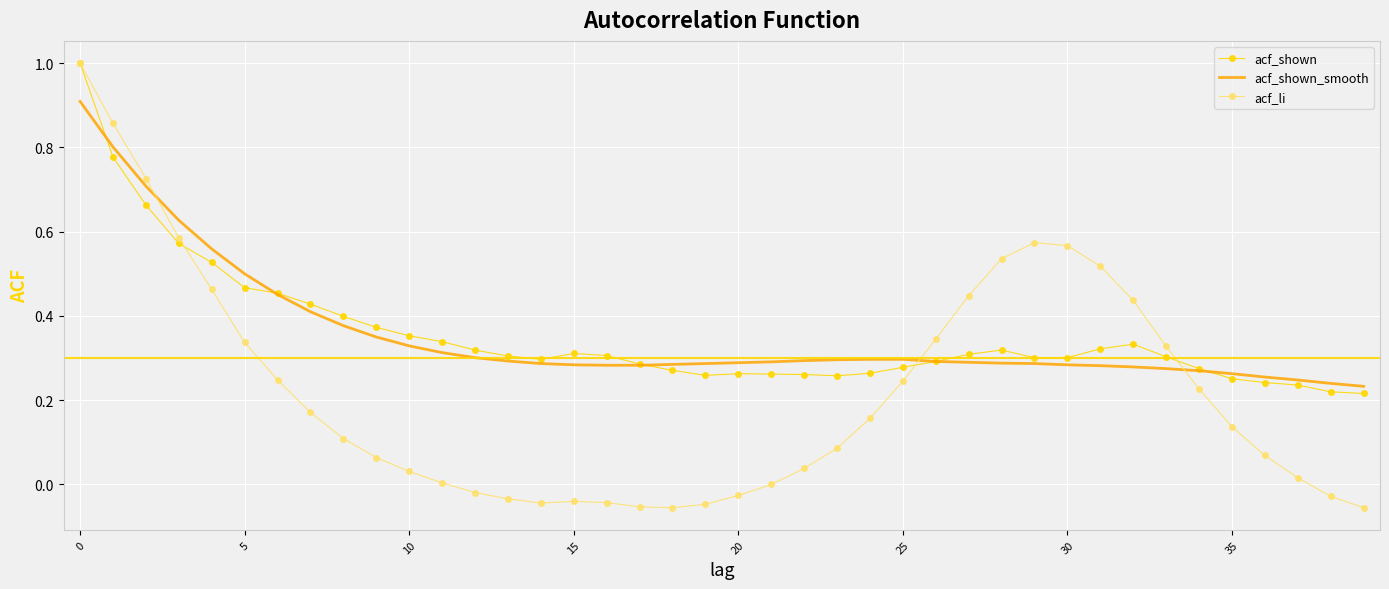

Which series has the largest range (max minus min)?

acf_li